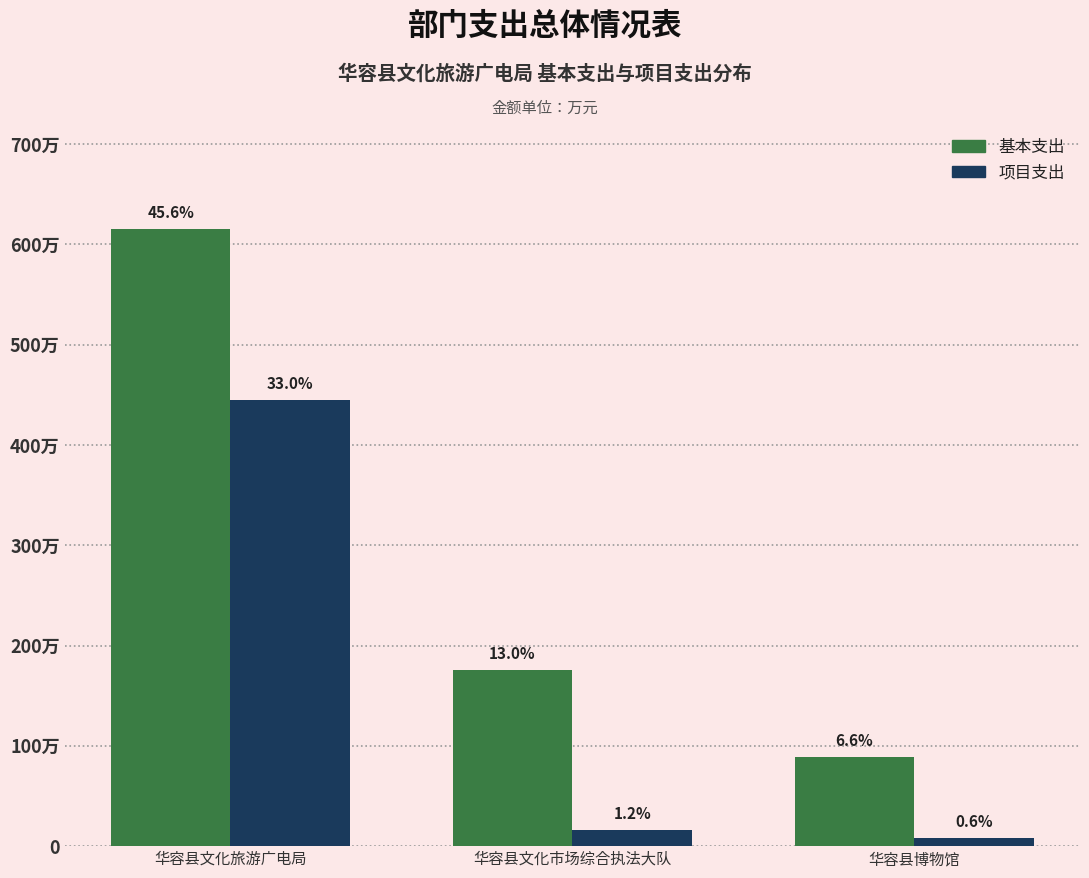

What are all the series names shown in the legend?

基本支出, 项目支出